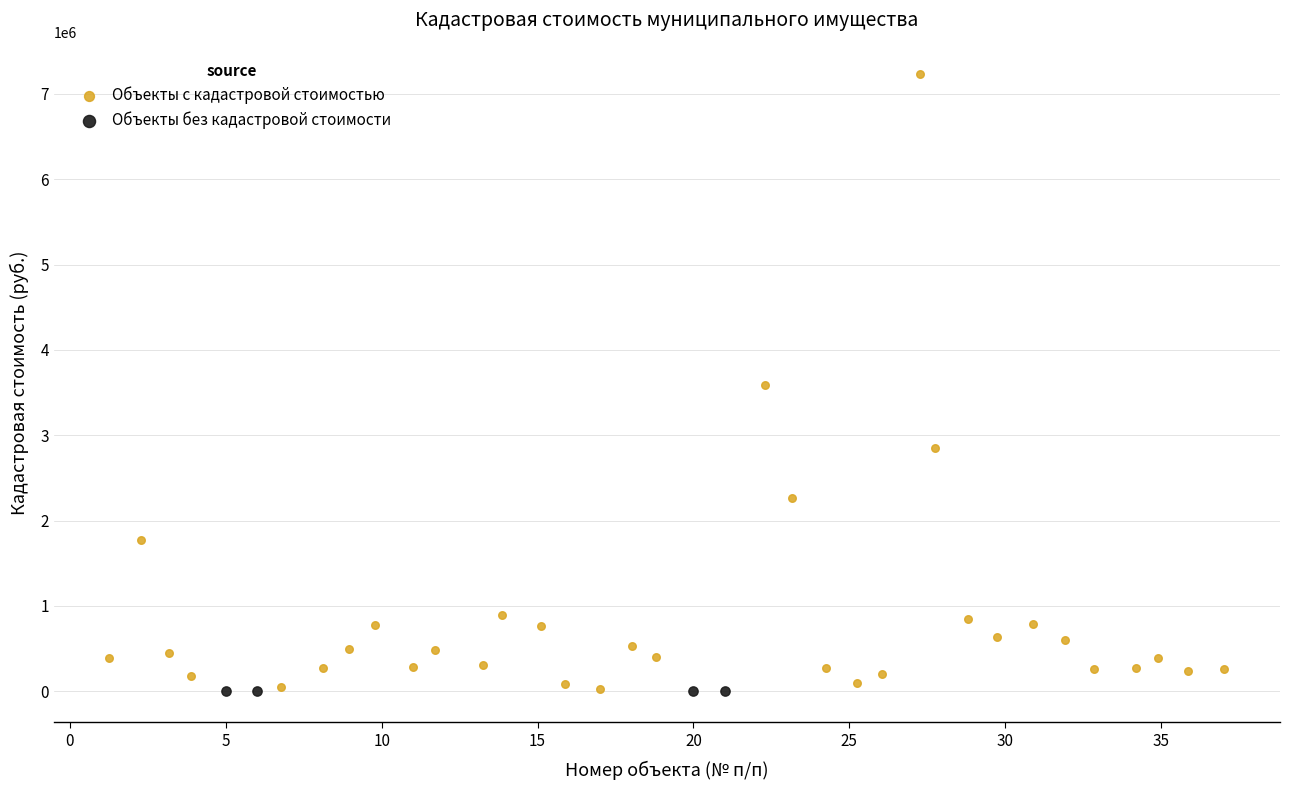

Which series contains the highest Y value?

Объекты с кадастровой стоимостью